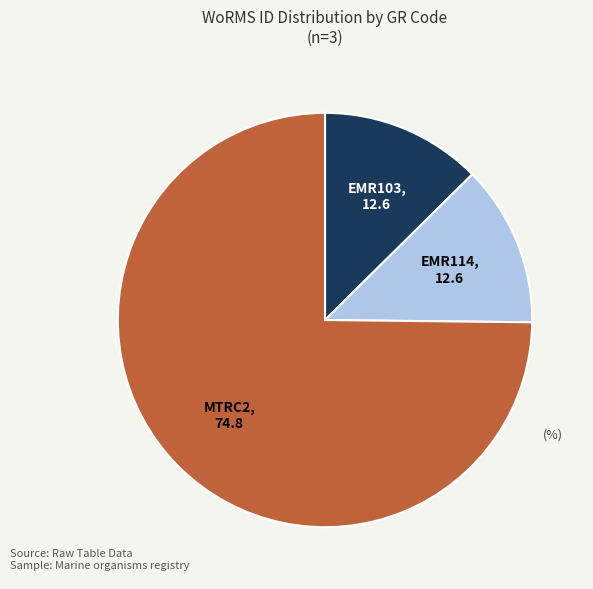

Is there any slice that represents more than half of the pie?

Yes